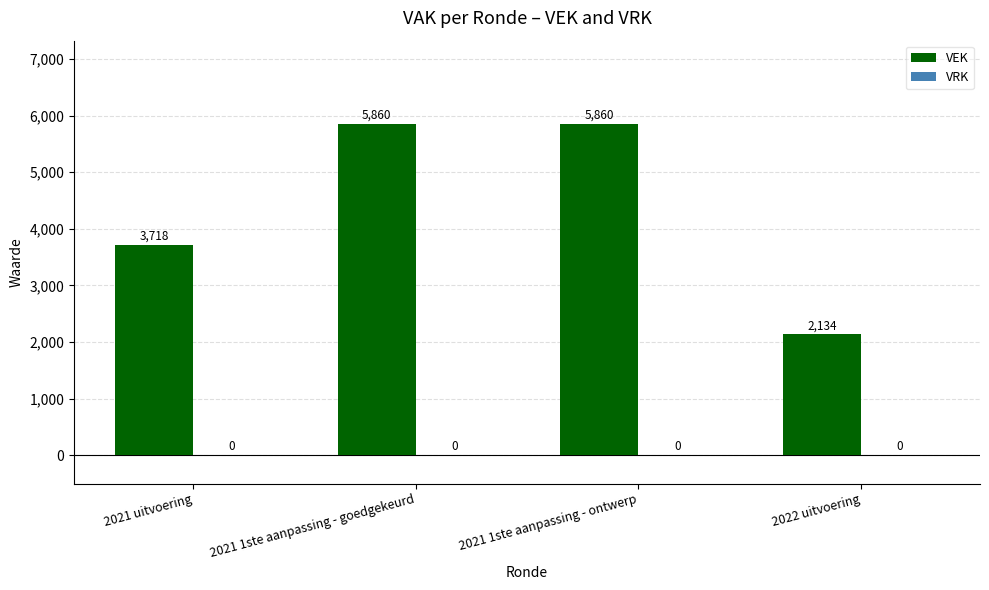

Between 2022 uitvoering and 2021 1ste aanpassing - goedgekeurd, which is larger?

2021 1ste aanpassing - goedgekeurd